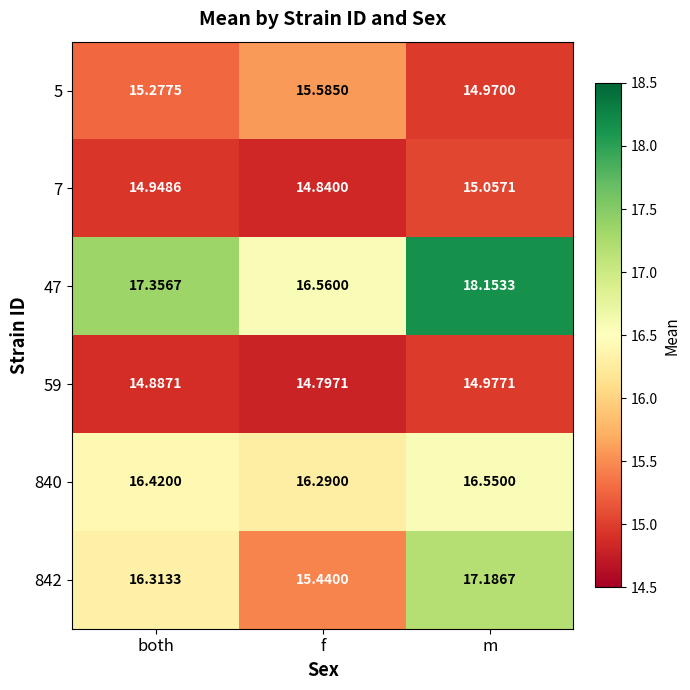

At which category is the sum across all series the highest?

m